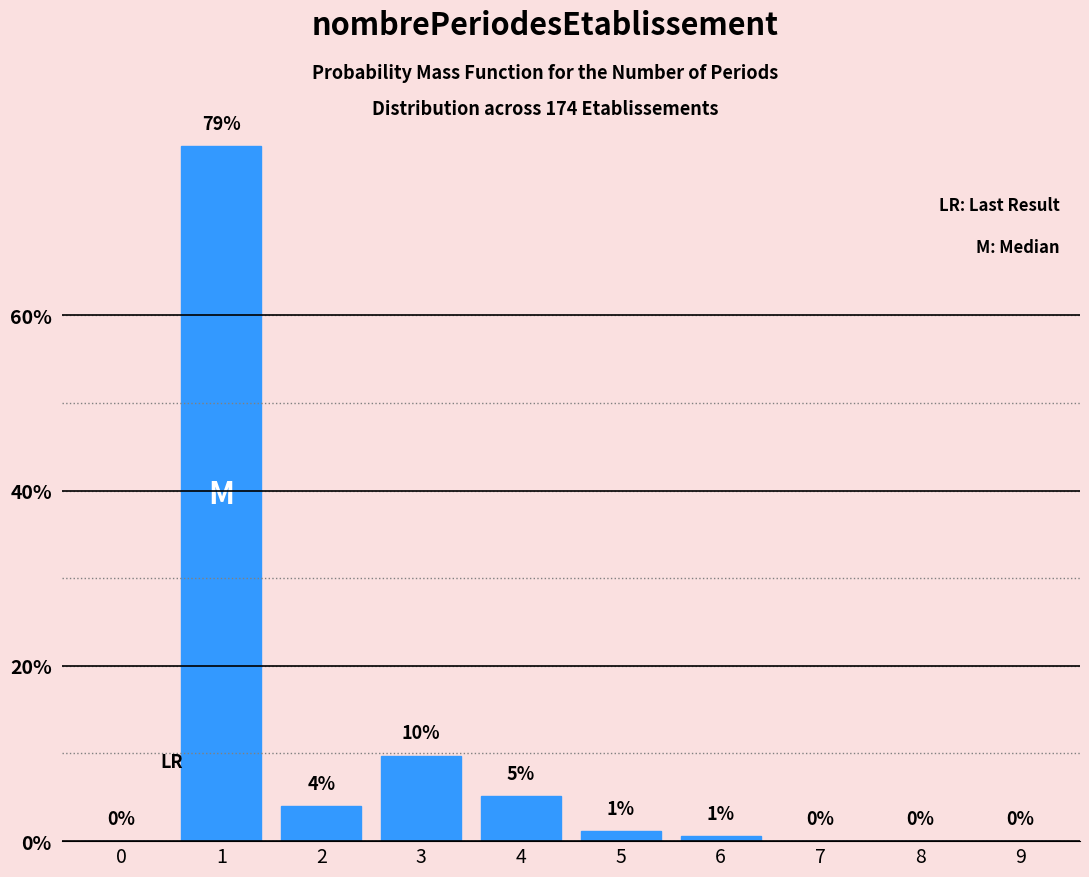

True or false: the data shows 0.0 at 9.

True